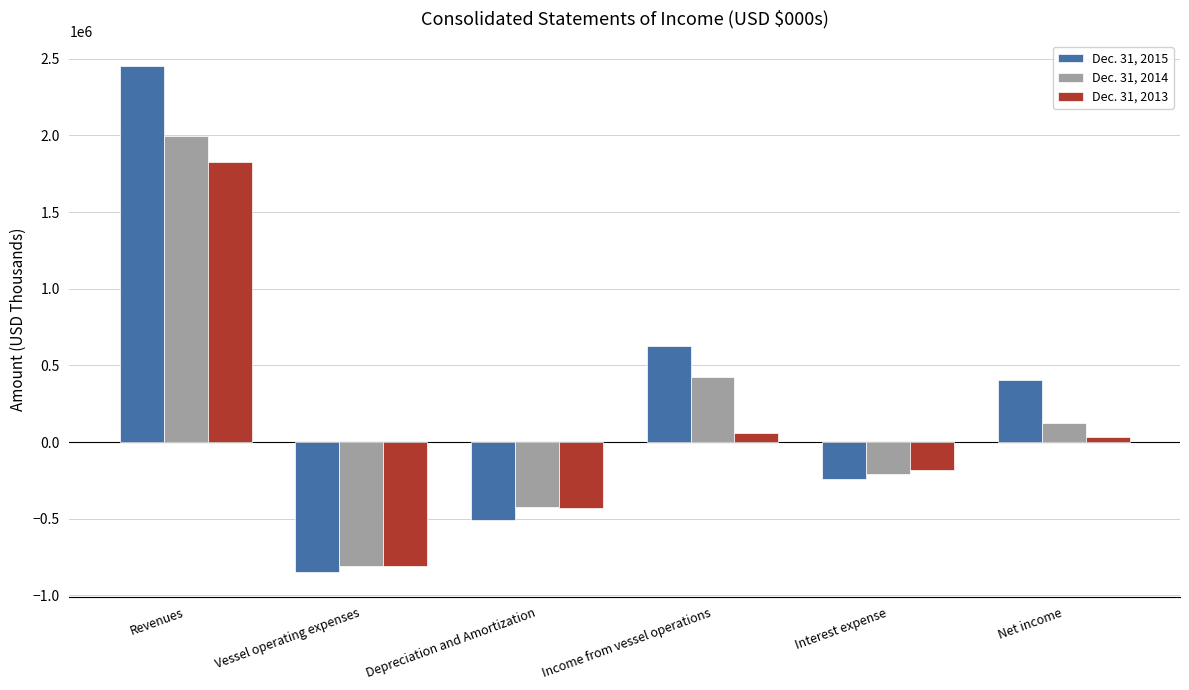

Reading right to left, what are all the values shown in this chart?

Dec. 31, 2015: Net income=405460	Interest expense=-242469	Income from vessel operations=625132	Depreciation and Amortization=-509500	Vessel operating expenses=-844039	Revenues=2450382
Dec. 31, 2014: Net income=124002	Interest expense=-208529	Income from vessel operations=427159	Depreciation and Amortization=-422904	Vessel operating expenses=-809319	Revenues=1993920
Dec. 31, 2013: Net income=35480	Interest expense=-181396	Income from vessel operations=62746	Depreciation and Amortization=-431086	Vessel operating expenses=-806152	Revenues=1830085